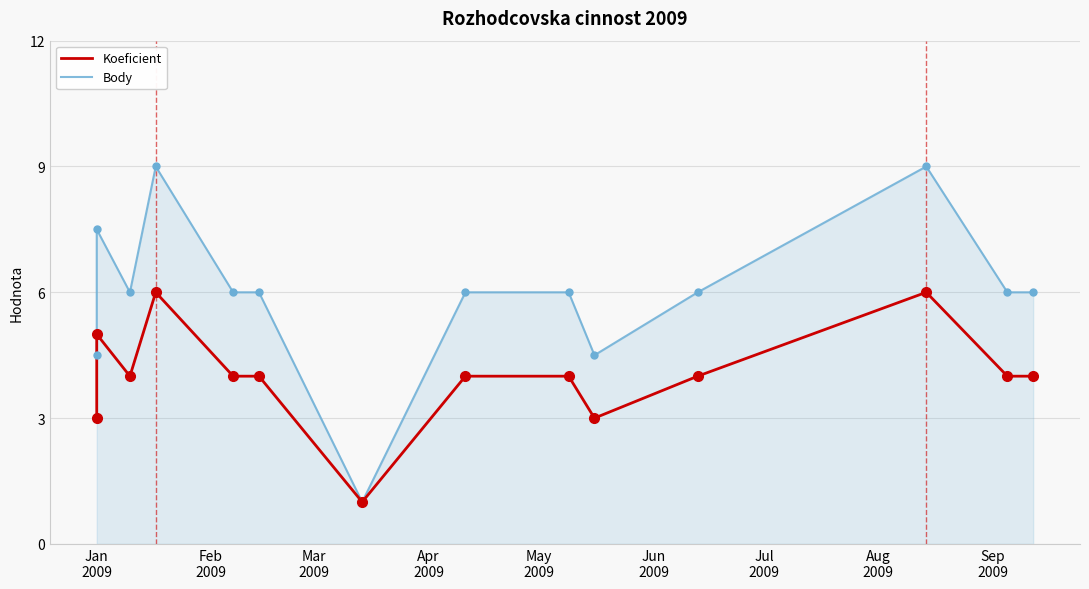

True or false: Koeficient and Body cross at least once.

False